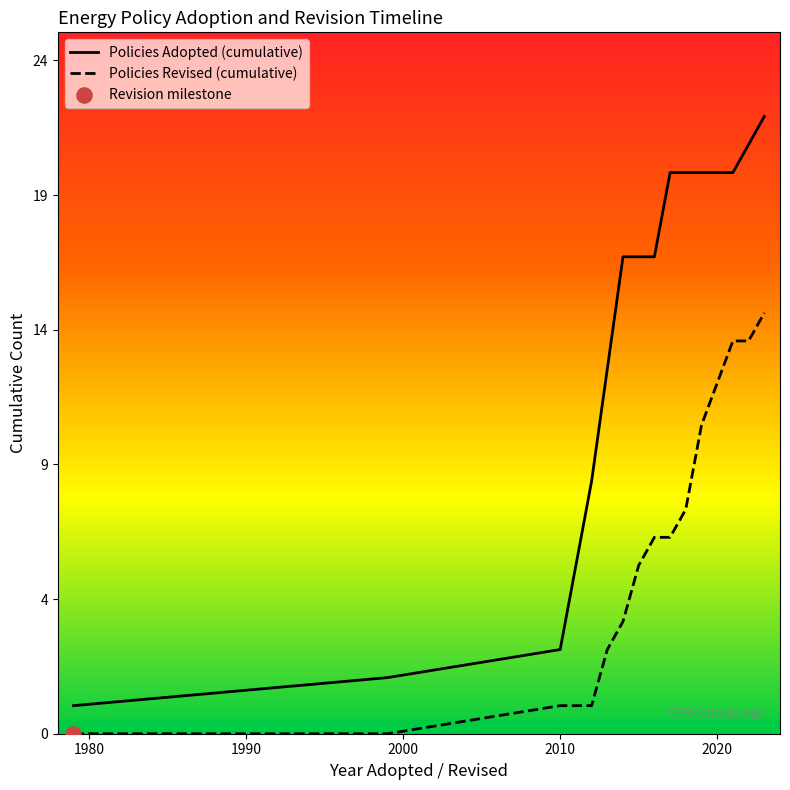

Is the value of Policies Revised (cumulative) at 1990 greater than the value of Policies Adopted (cumulative) at 2010?

No